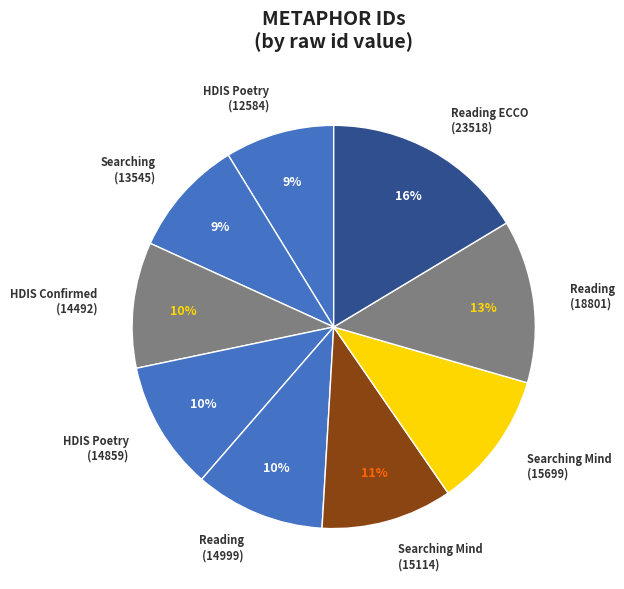

To the nearest percent, what is the average slice percentage?

11%